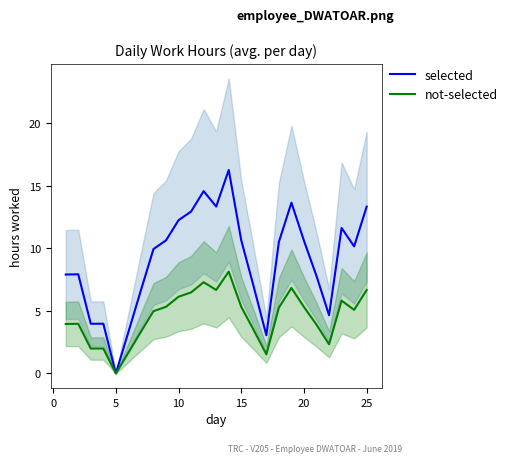

What are all the series names shown in the legend?

selected, not-selected